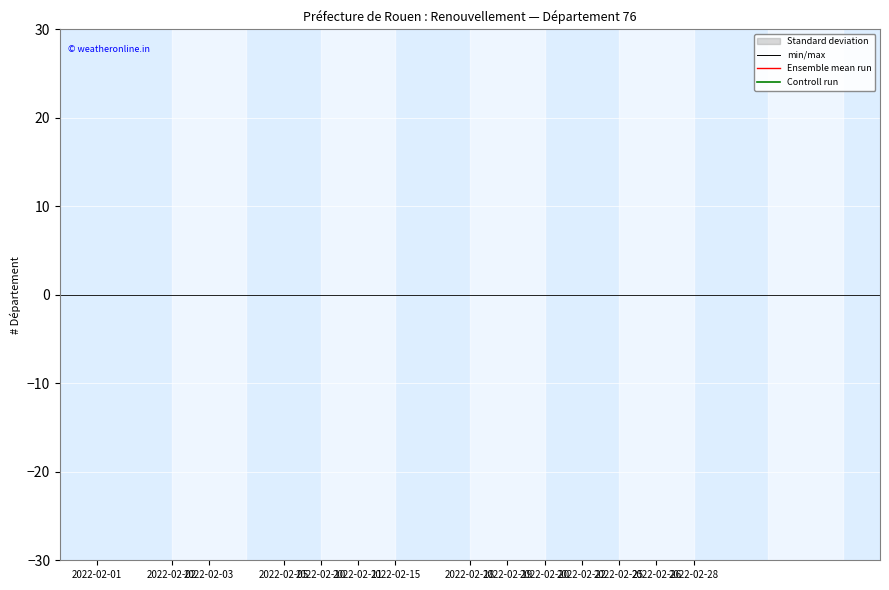

True or false: Ensemble mean run has more than 2 interior local peaks.

False